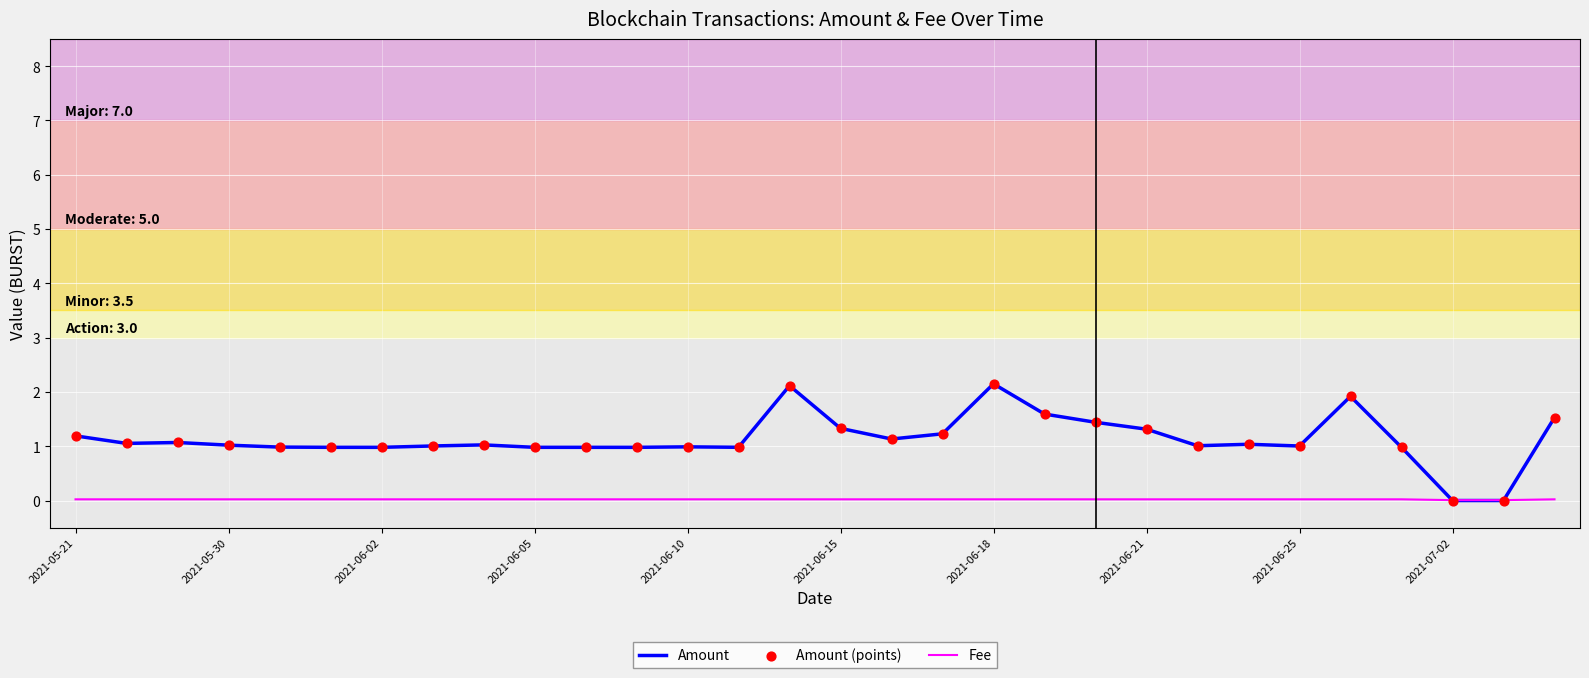

Which series has the largest total across all categories?

Amount